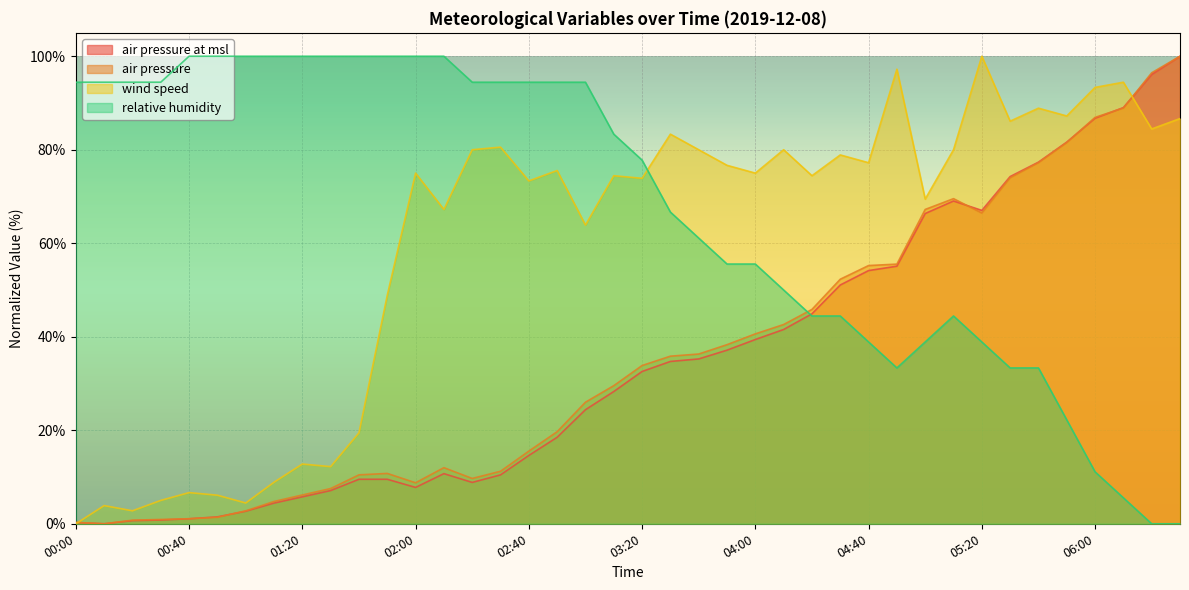

Which series has the largest total across all categories?

relative humidity